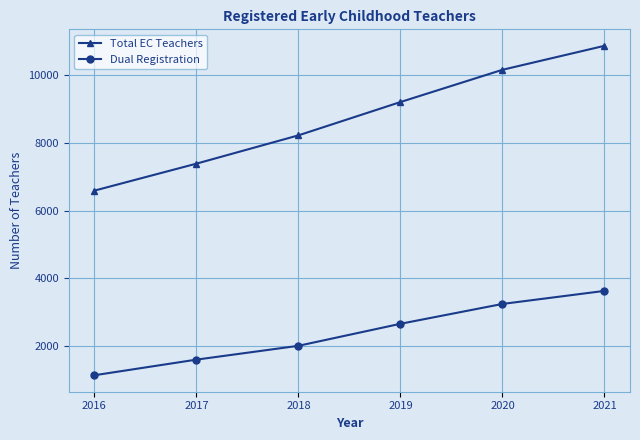

Does the chart display data point markers on the line(s)?

Yes